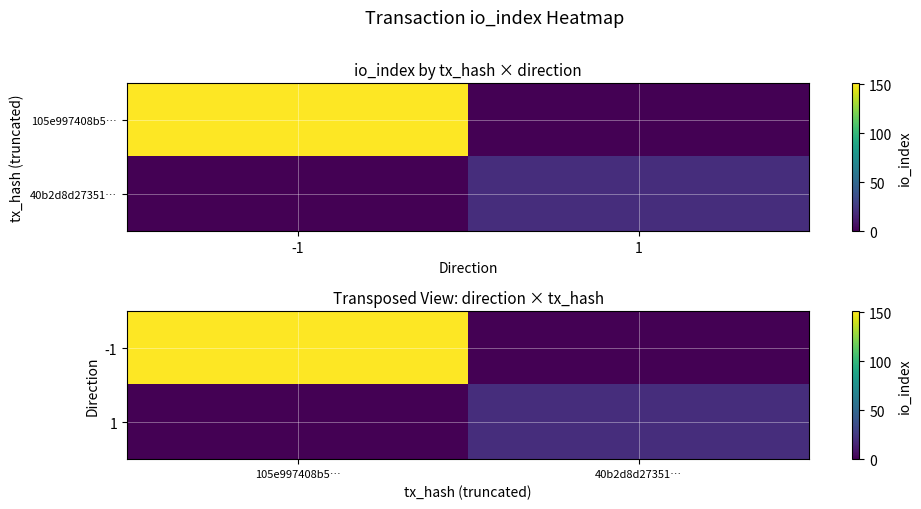

What is the difference between the -1 values at 105e997408b5… and 40b2d8d27351…?

151